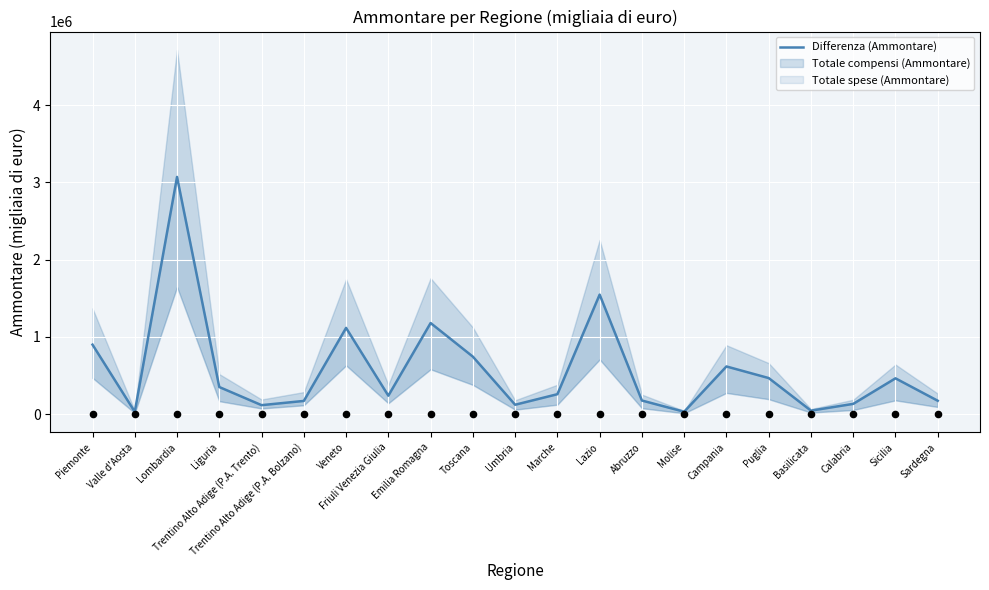

What is the change in value from Abruzzo to Basilicata?

-130938